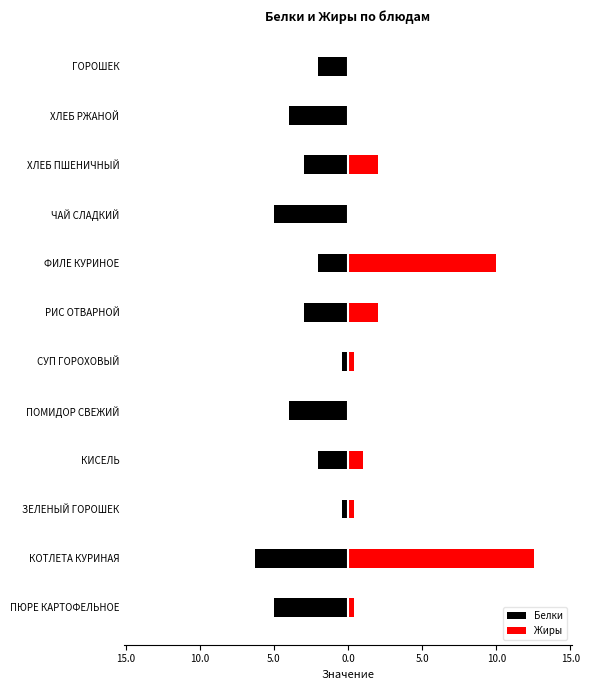

How many positive values does the Жиры series have?

8